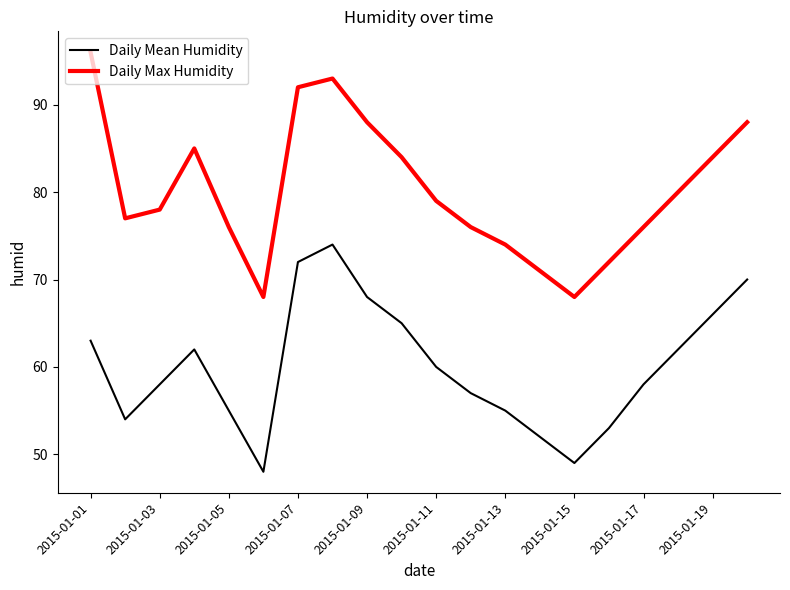

True or false: Daily Max Humidity and Daily Mean Humidity cross at least once.

False